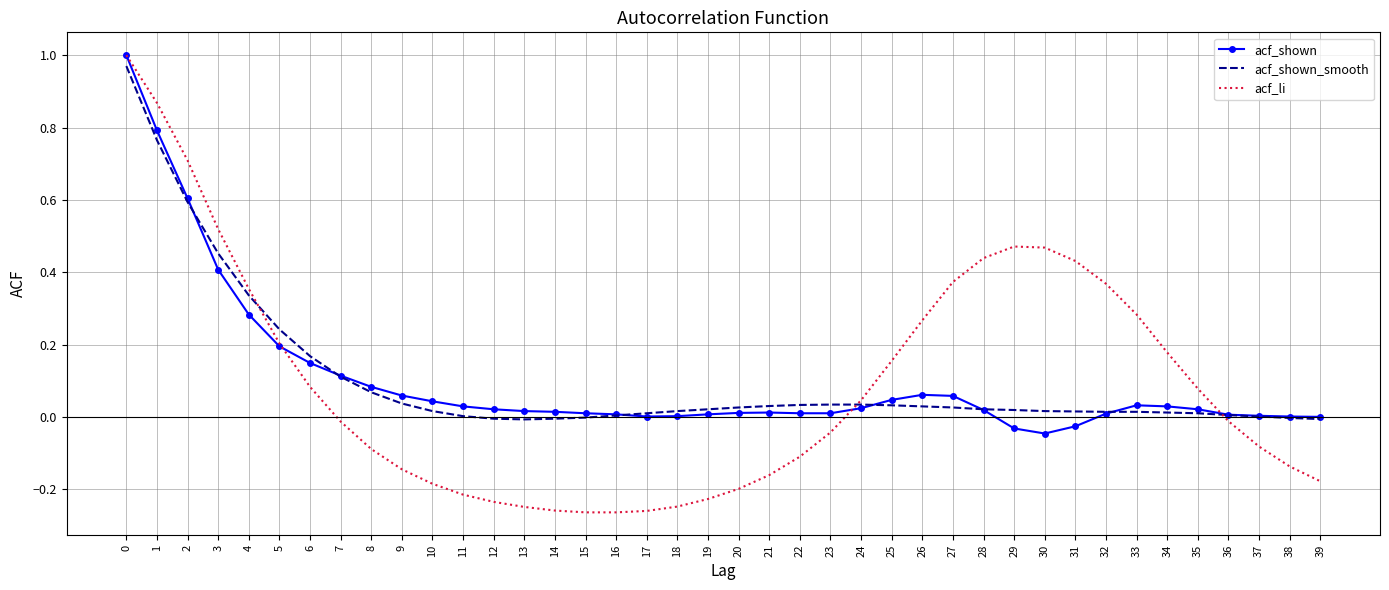

Which series has the largest range (max minus min)?

acf_li